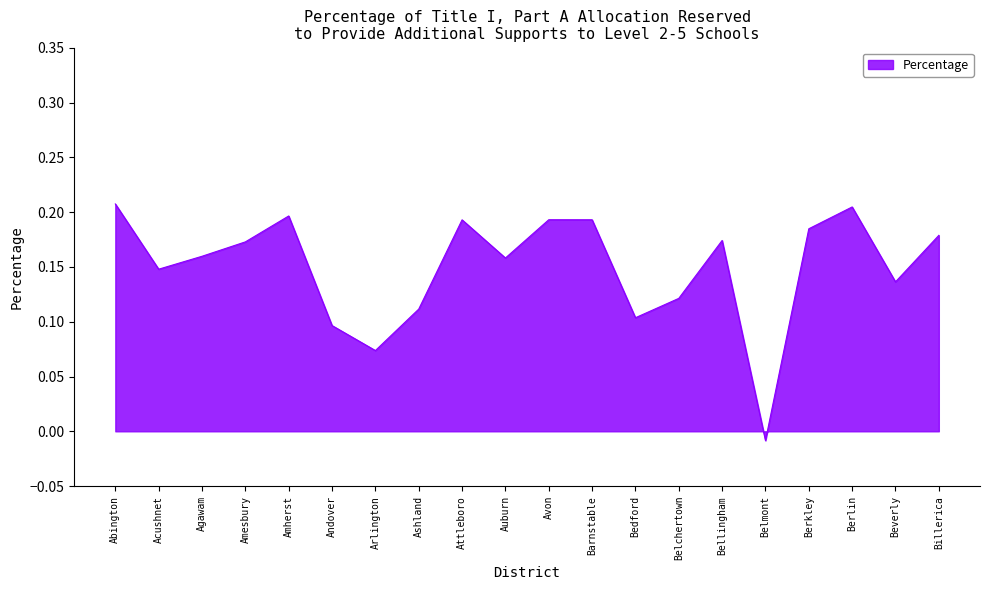

Is it true that the value at Belchertown is 0.1?

True